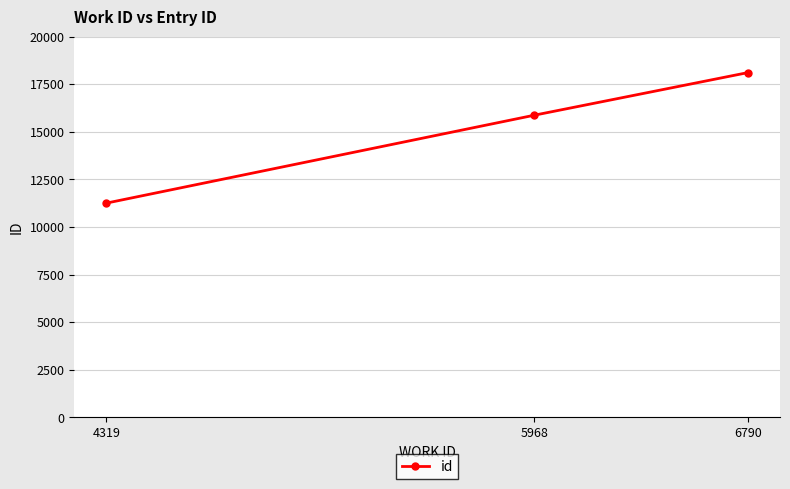

Is it true that the value at 5968 is 22452?

False